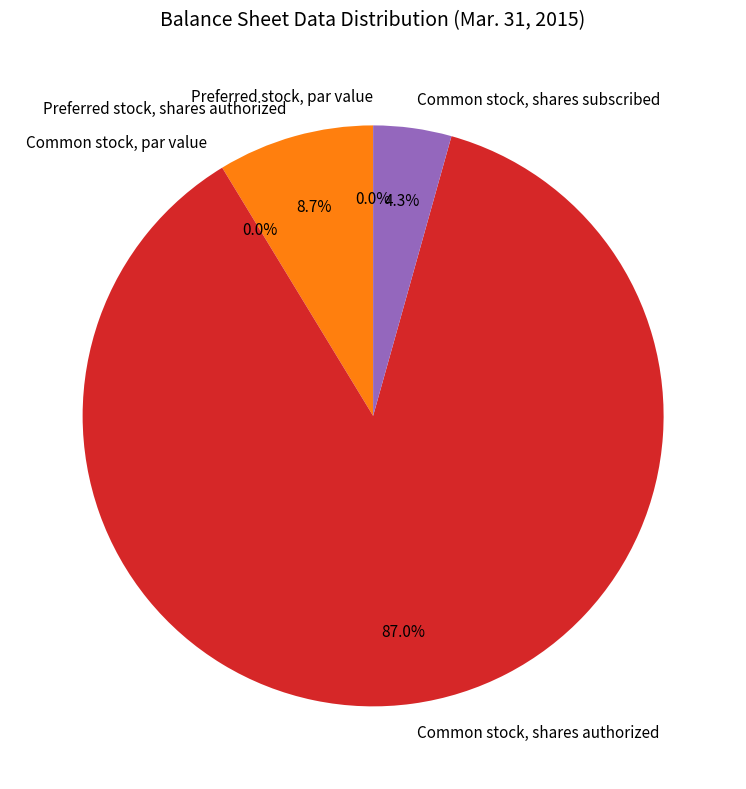

Is Common stock, shares authorized the majority of the pie?

Yes